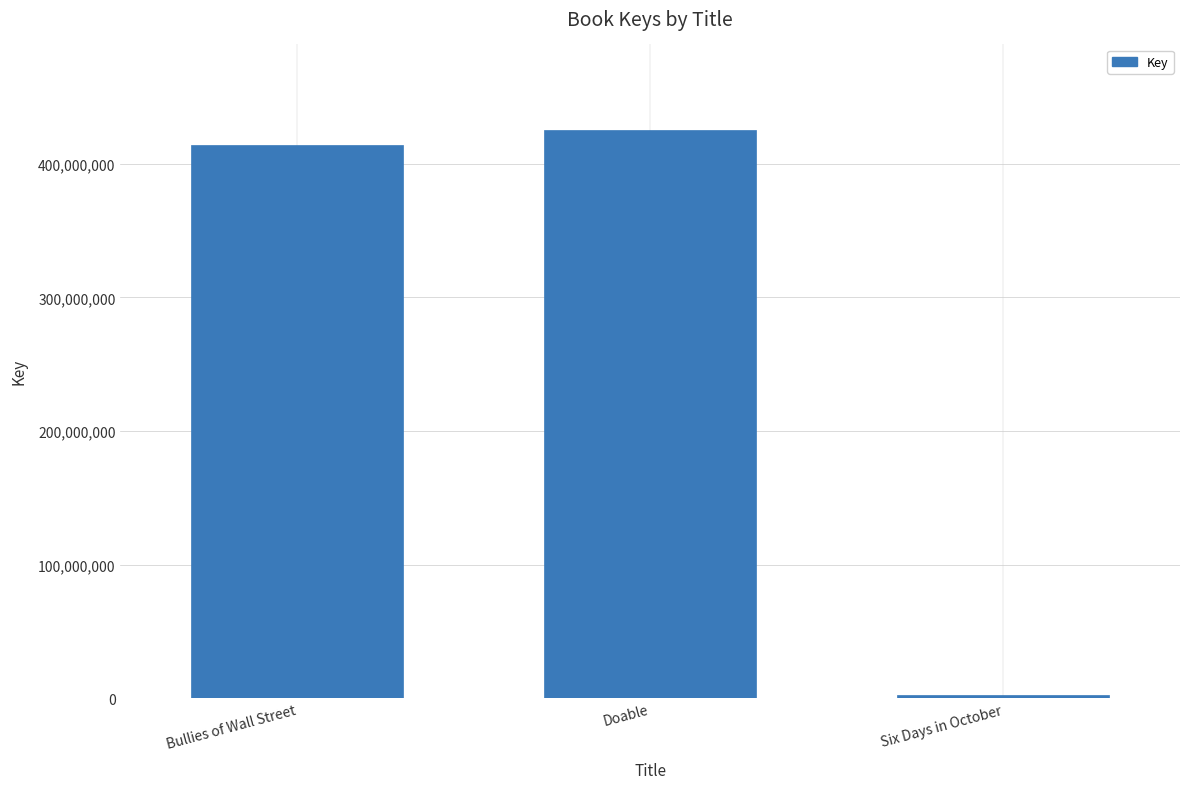

How many bars are there in total?

3